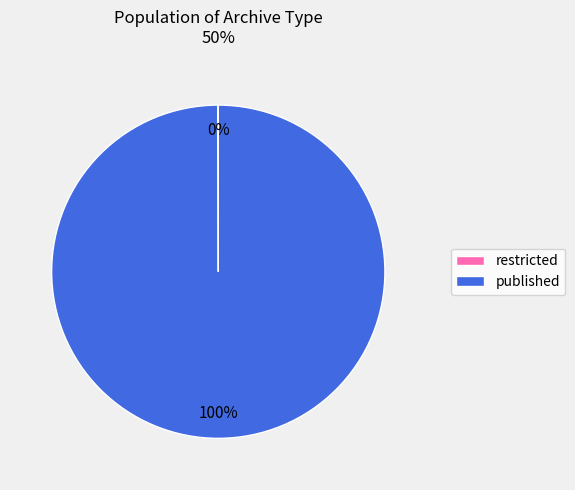

To the nearest percent, what is the average slice percentage?

50%